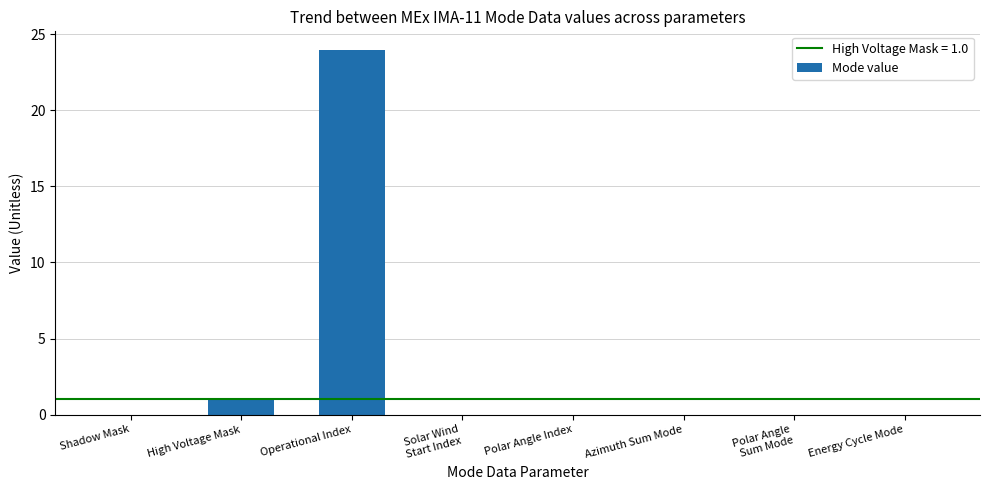

True or false: the data shows 24 at Operational Index.

True